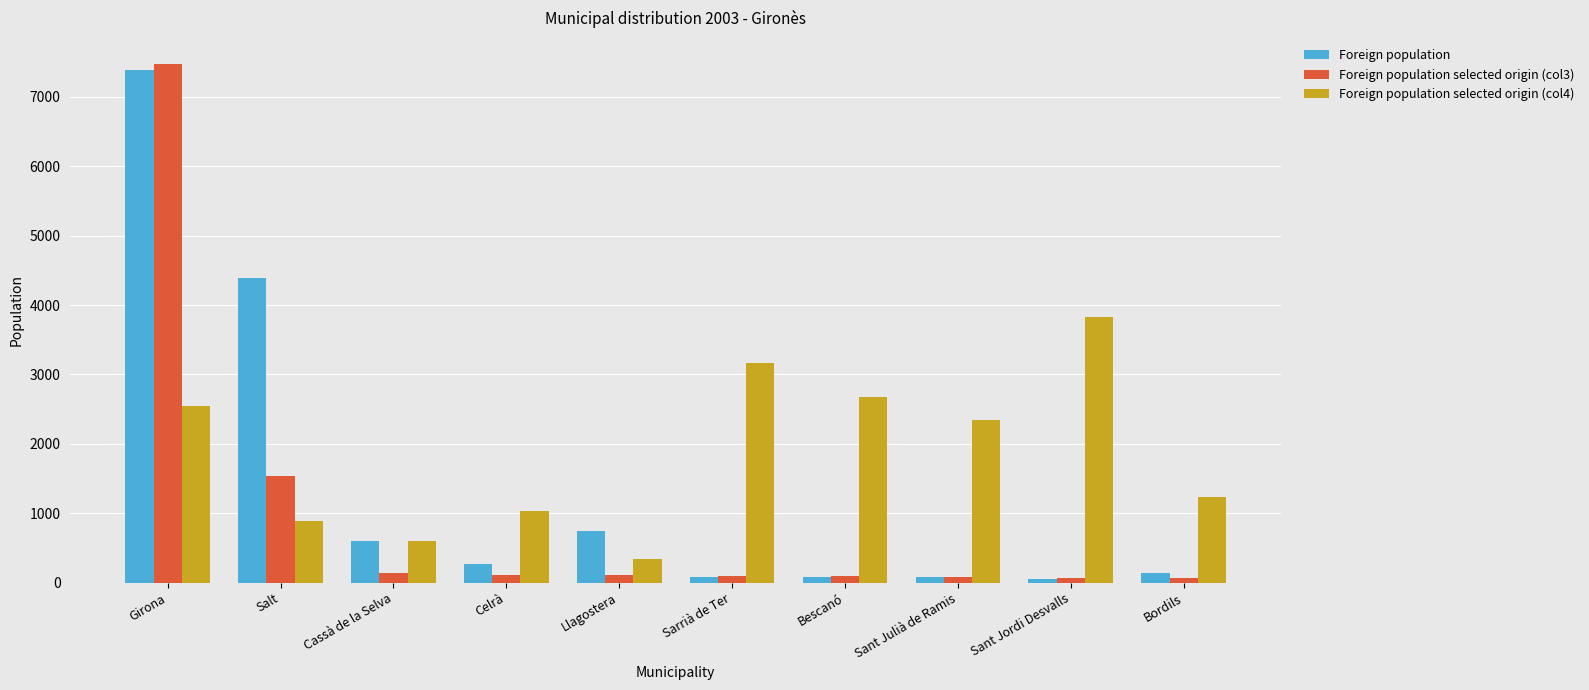

What is the minimum value for Foreign population?

47